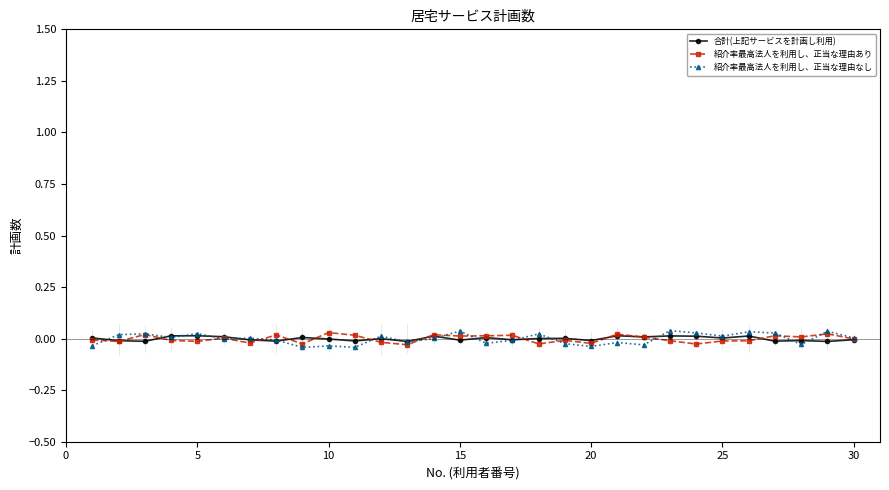

True or false: 合計(上記サービスを計画し利用) has more than 0 interior local peaks.

True